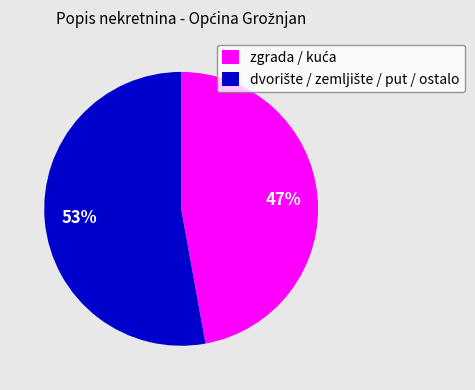

To the nearest percent, what is the average slice percentage?

50%